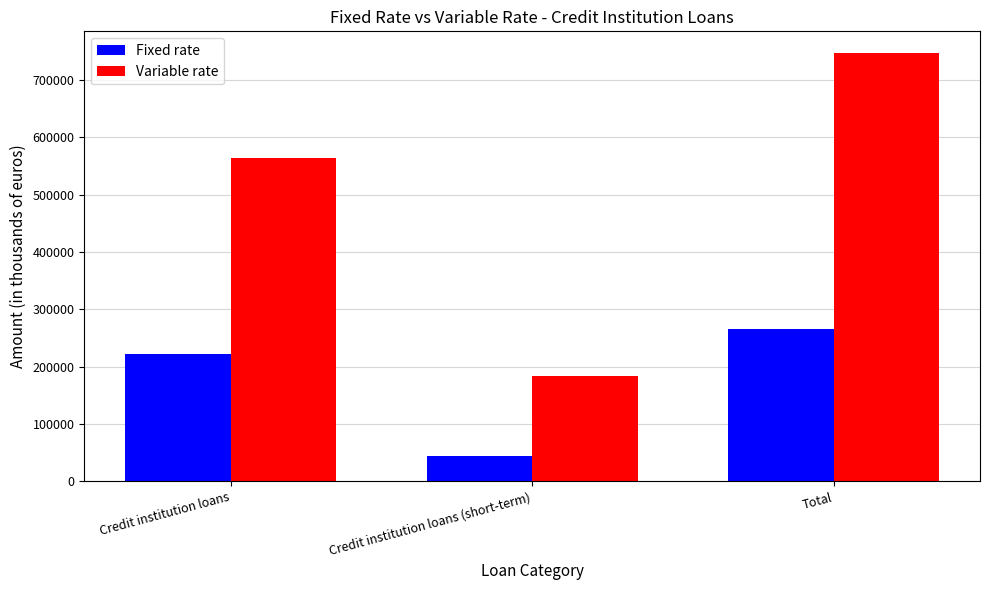

List the series in order of their overall mean, lowest first.

Fixed rate, Variable rate